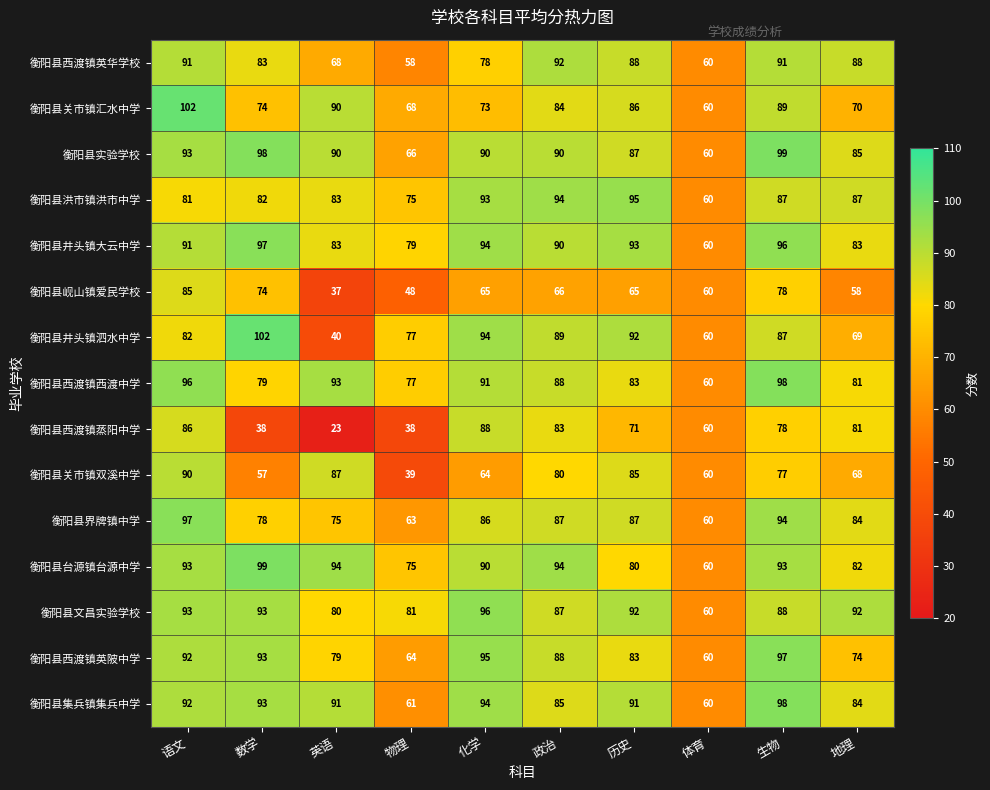

The 衡阳县西渡镇蒸阳中学 series shows 71 at 历史. True or false?

True